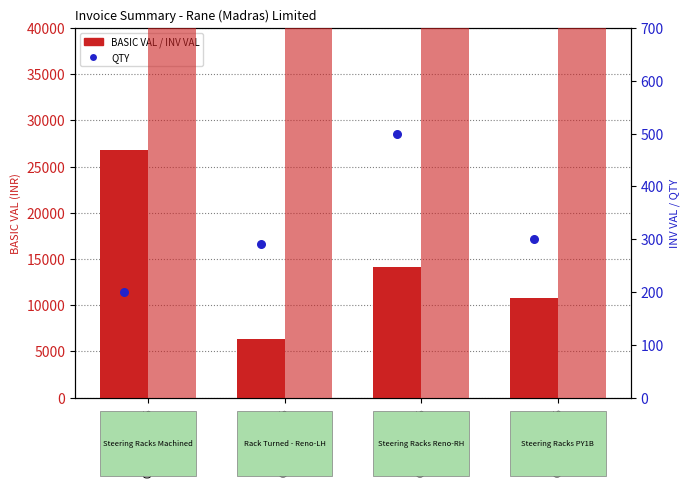

What are all the series names shown in the legend?

BASIC VAL, INV VAL, QTY